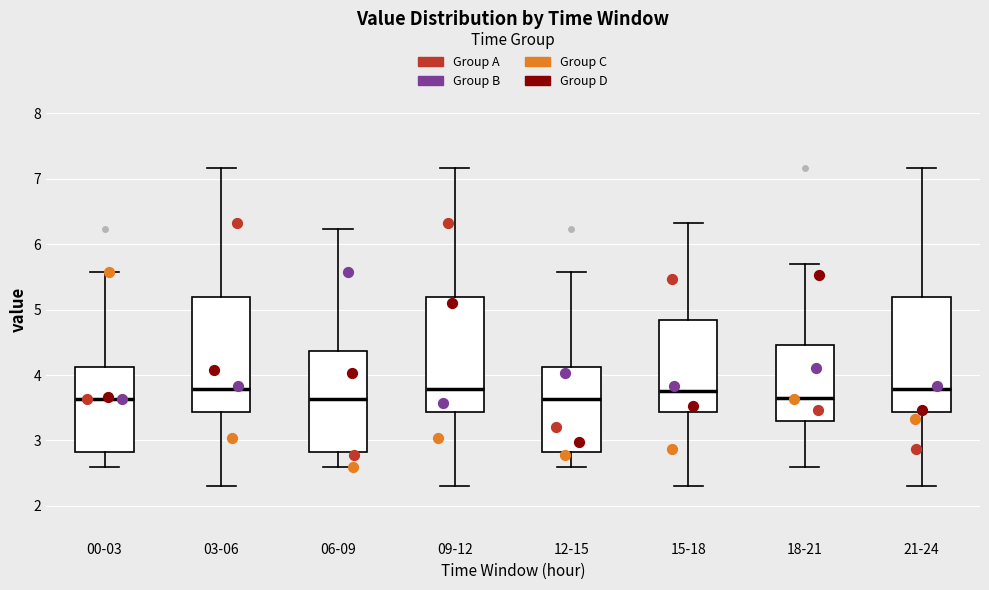

Reading left to right, read every box against the y-axis: the position of its median line, the range the box covers, and the ends of its whiskers. The values are not printed on the chart, so give them approximately, as read against the axis.

00-03: median 3.6, box 2.8 to 4.1, whiskers 2.6 to 5.6
03-06: median 3.8, box 3.4 to 5.2, whiskers 2.3 to 7.2
06-09: median 3.6, box 2.8 to 4.4, whiskers 2.6 to 6.2
09-12: median 3.8, box 3.4 to 5.2, whiskers 2.3 to 7.2
12-15: median 3.6, box 2.8 to 4.1, whiskers 2.6 to 5.6
15-18: median 3.8, box 3.4 to 4.8, whiskers 2.3 to 6.3
18-21: median 3.7, box 3.3 to 4.5, whiskers 2.6 to 5.7
21-24: median 3.8, box 3.4 to 5.2, whiskers 2.3 to 7.2